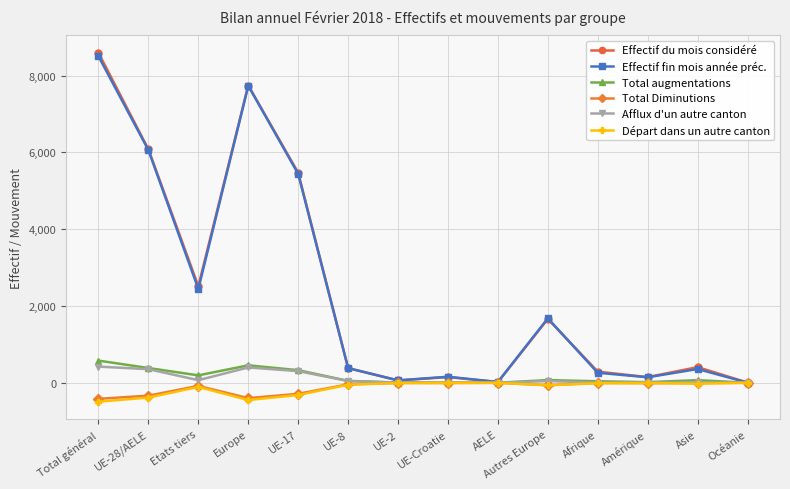

Is this an area chart (filled region under the line)?

No